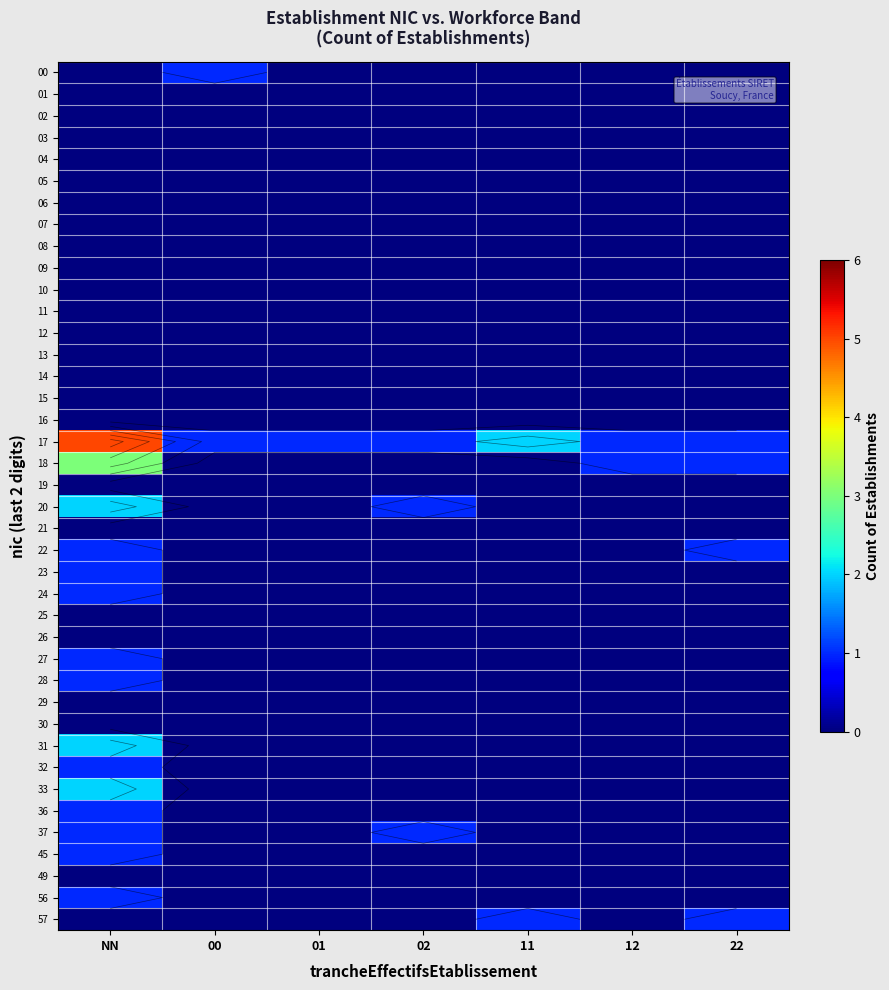

Which label corresponds to the largest value in the chart?

NN